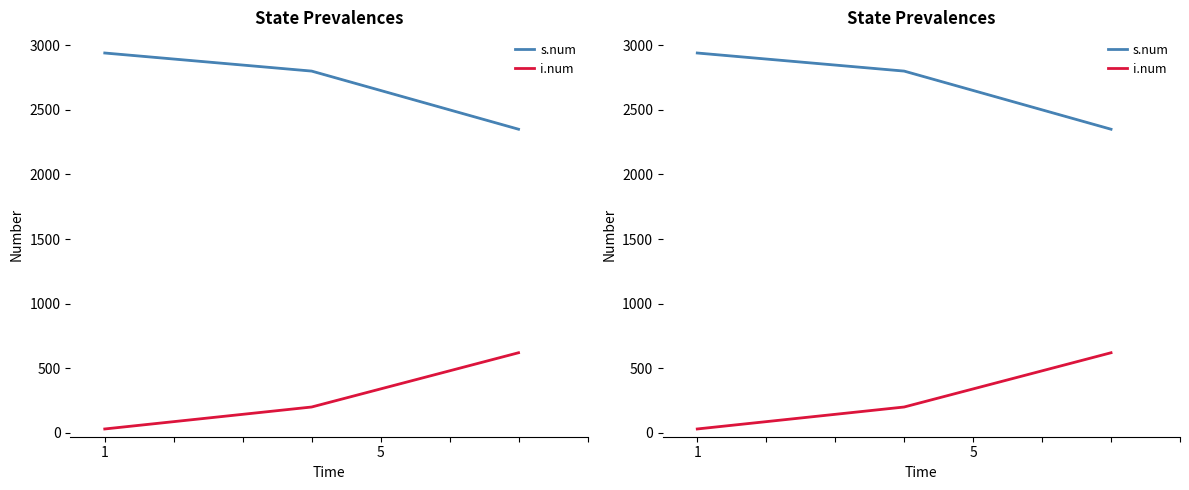

What are all the series names shown in the legend?

s.num, i.num